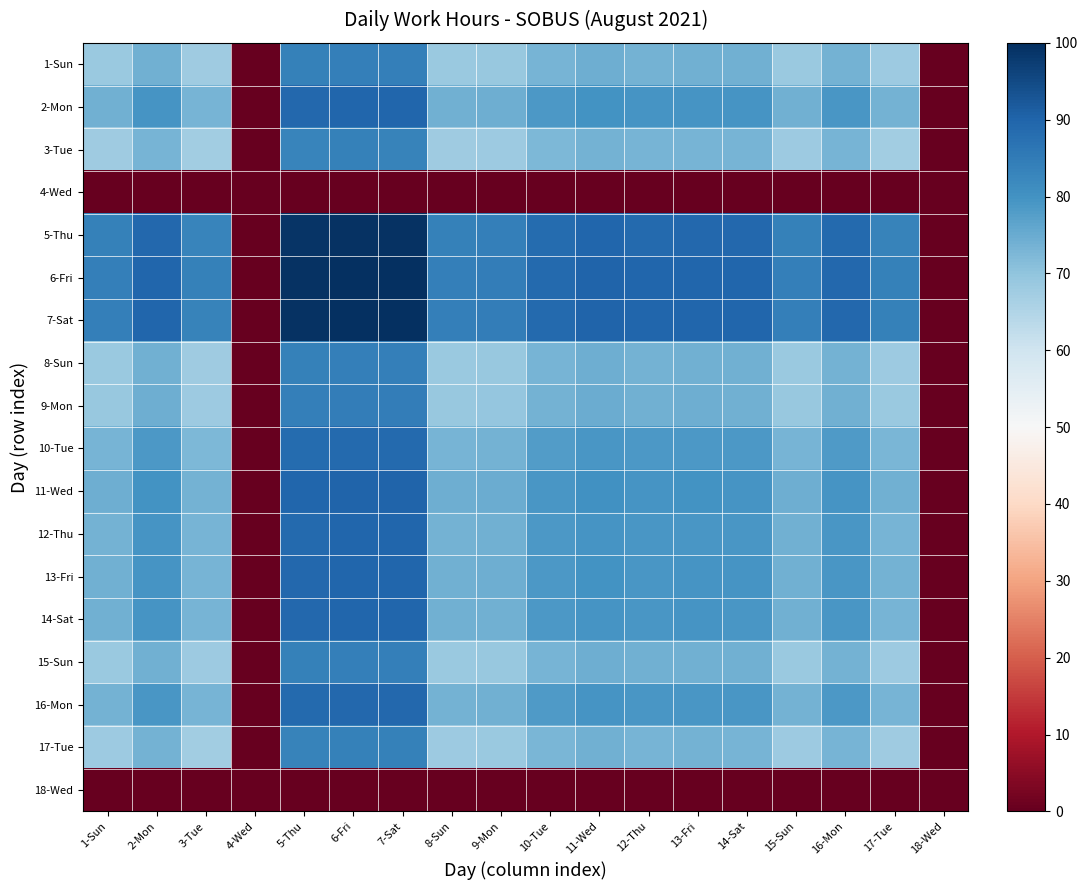

What is the total value across all series at 11-Wed?

1272.4